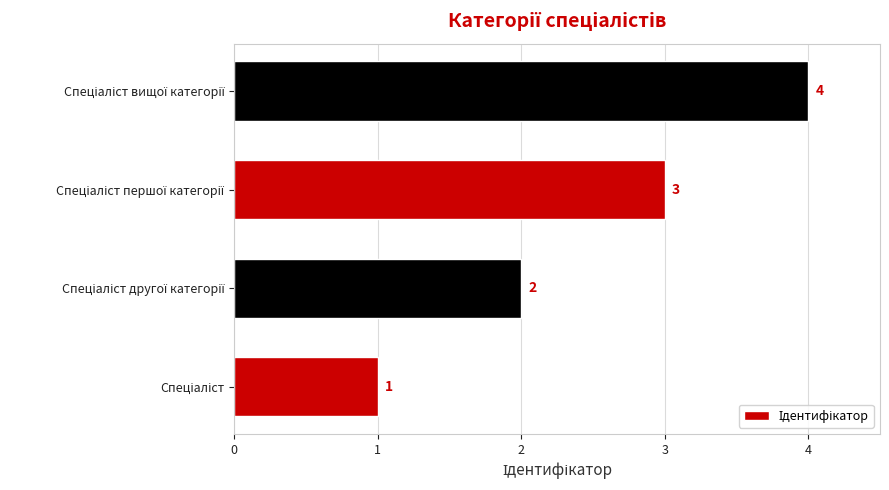

What is the maximum value shown in the chart?

4